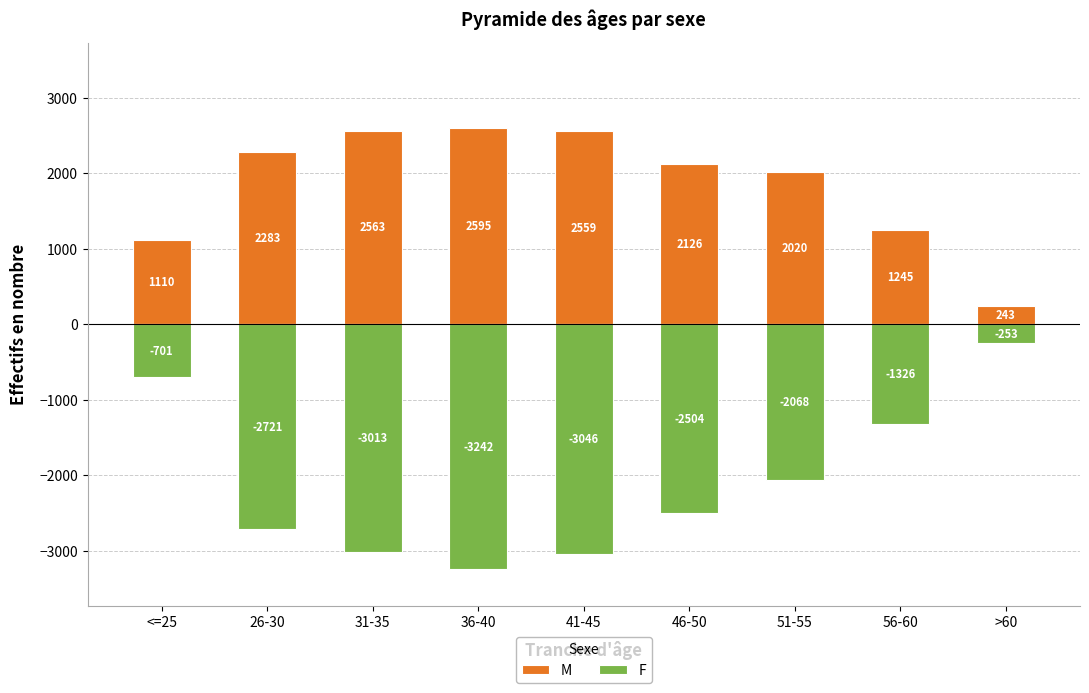

Which series has the largest range (max minus min)?

F